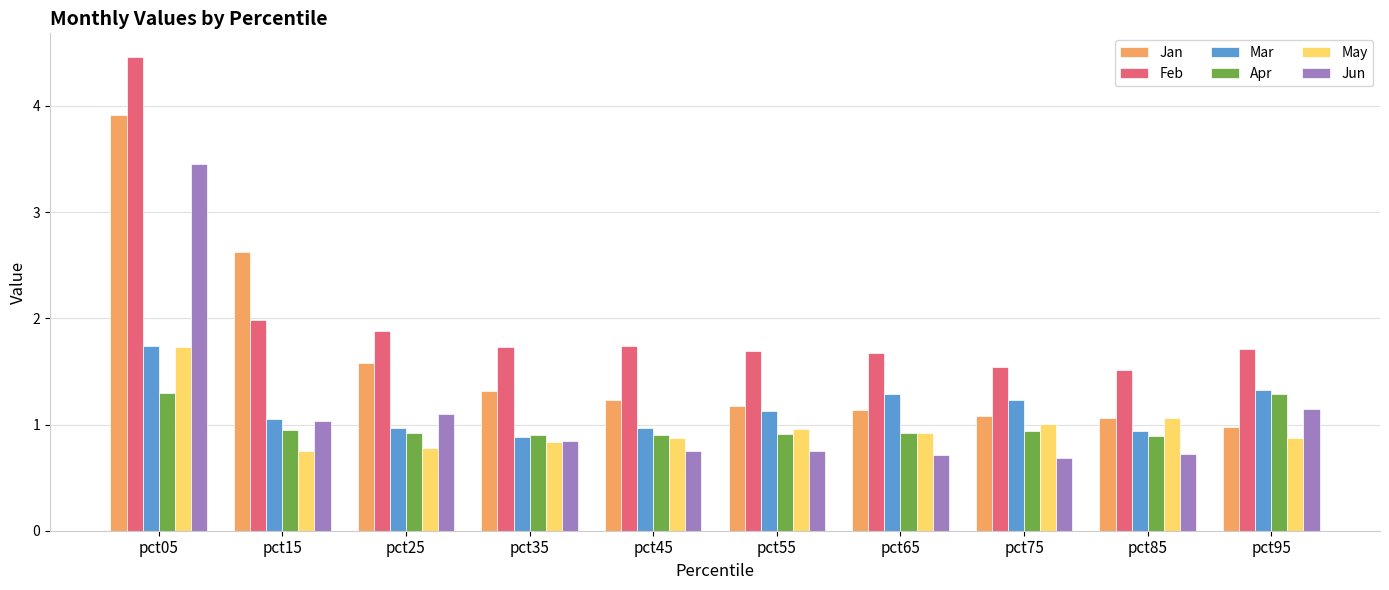

What is the difference between the highest and lowest values at pct35?

0.9